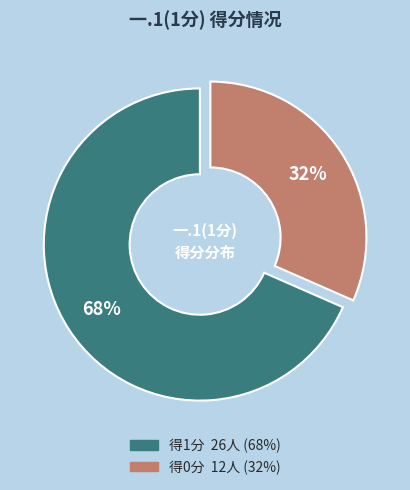

To the nearest percent, what is the average slice percentage?

50%